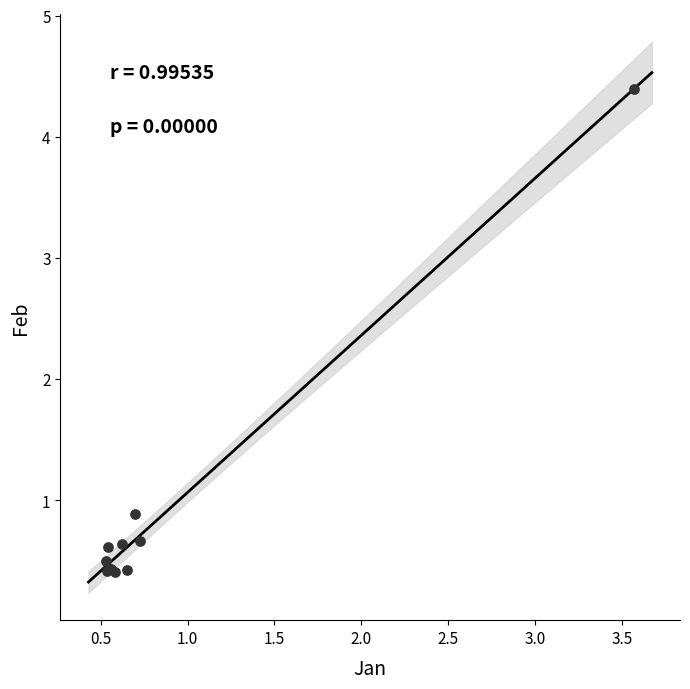

What Y value in the scatter plot is closest to 2?

0.9